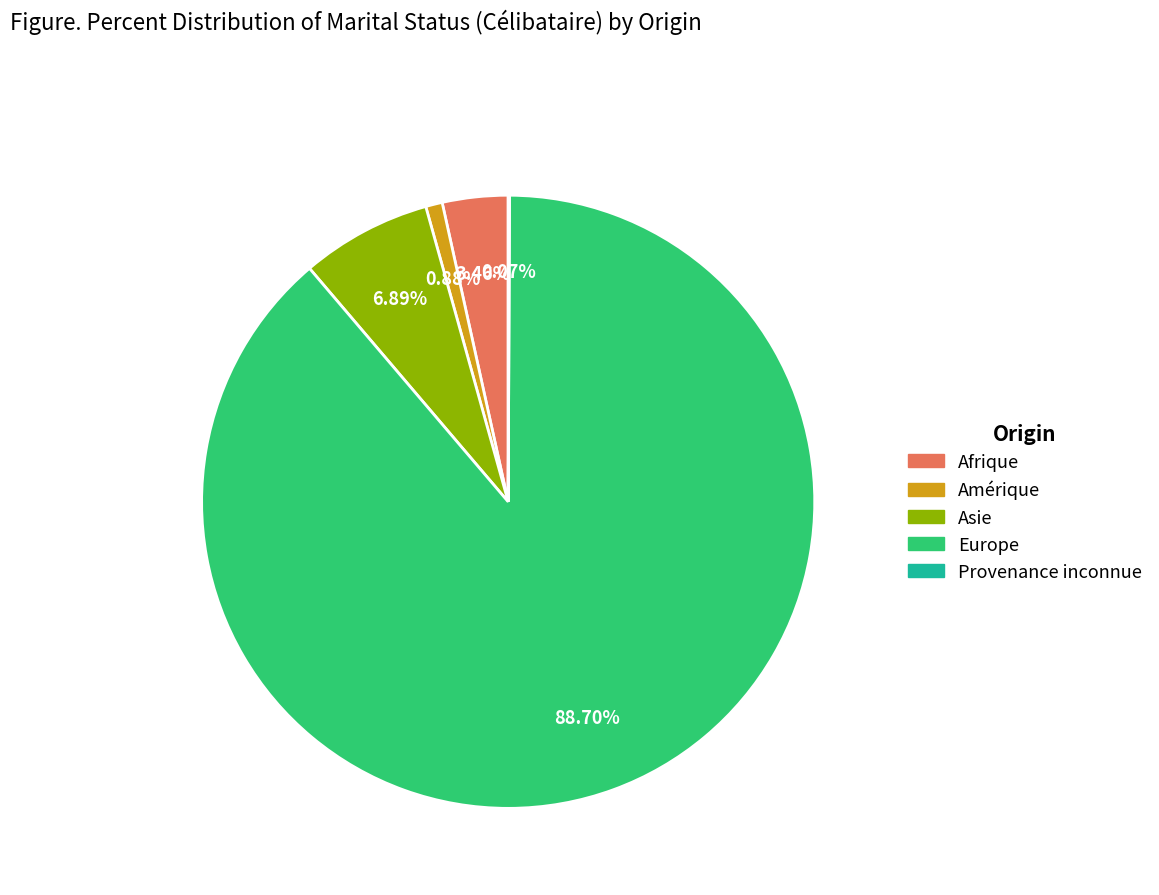

To the nearest percent, what is the average slice percentage?

20%